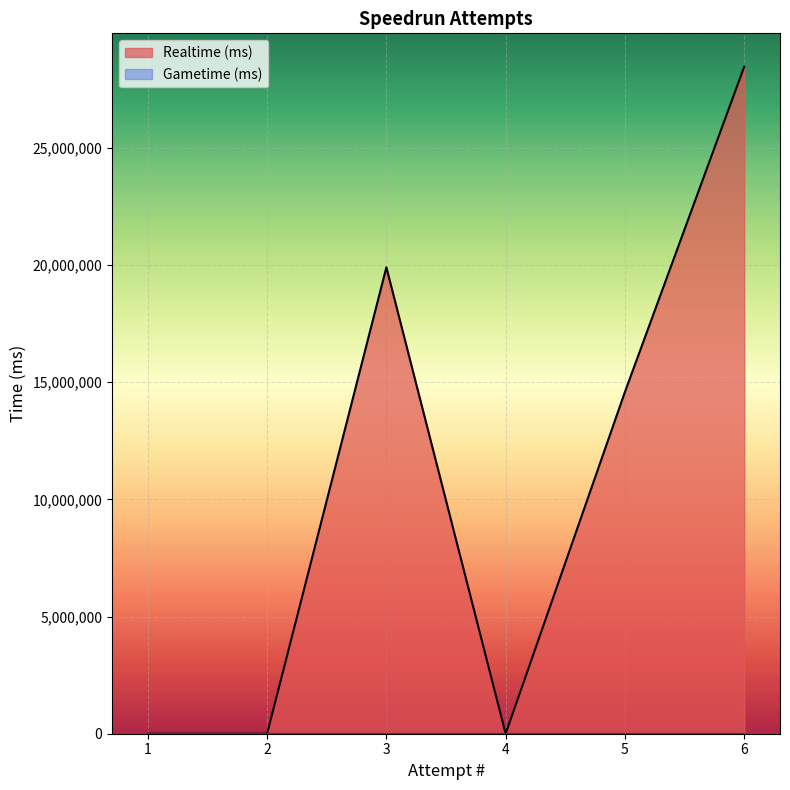

How many lines are shown in the chart?

2